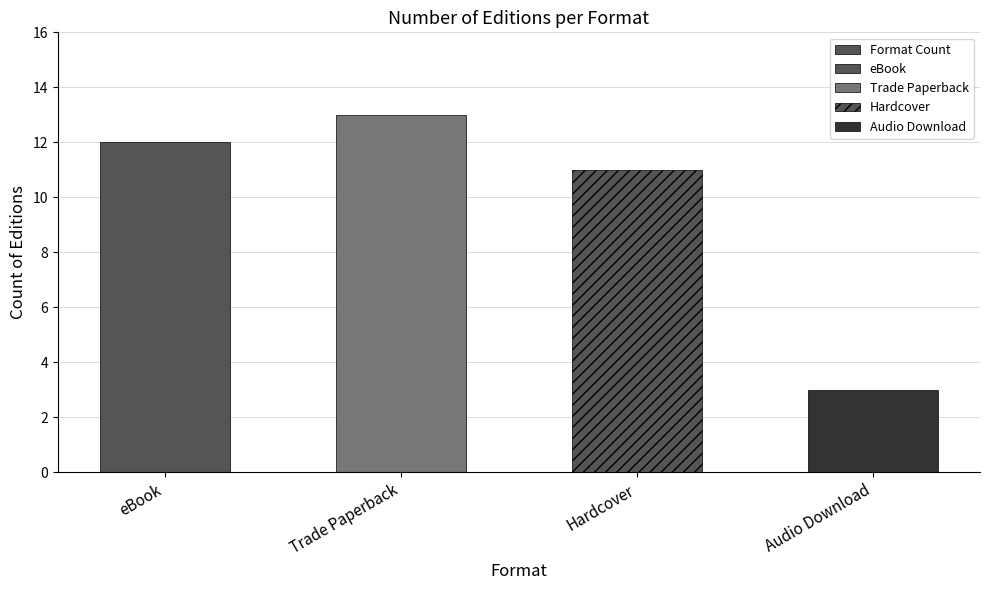

Count the number of data series in this chart.

1